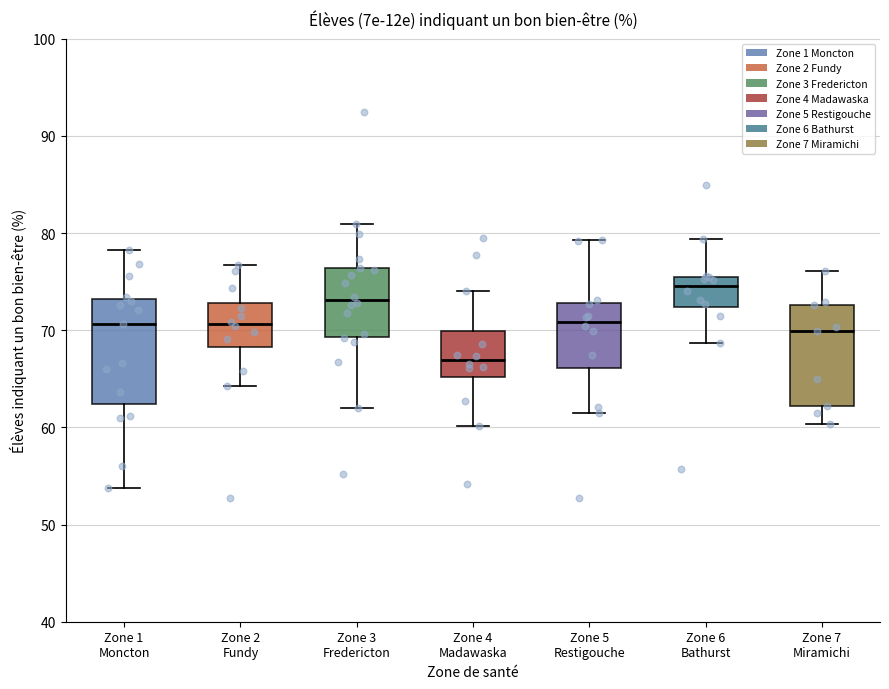

Where does the median line of the box for Zone 5 Restigouche sit on the y-axis? The values are not printed on the chart, so give them approximately, as read against the axis.

71